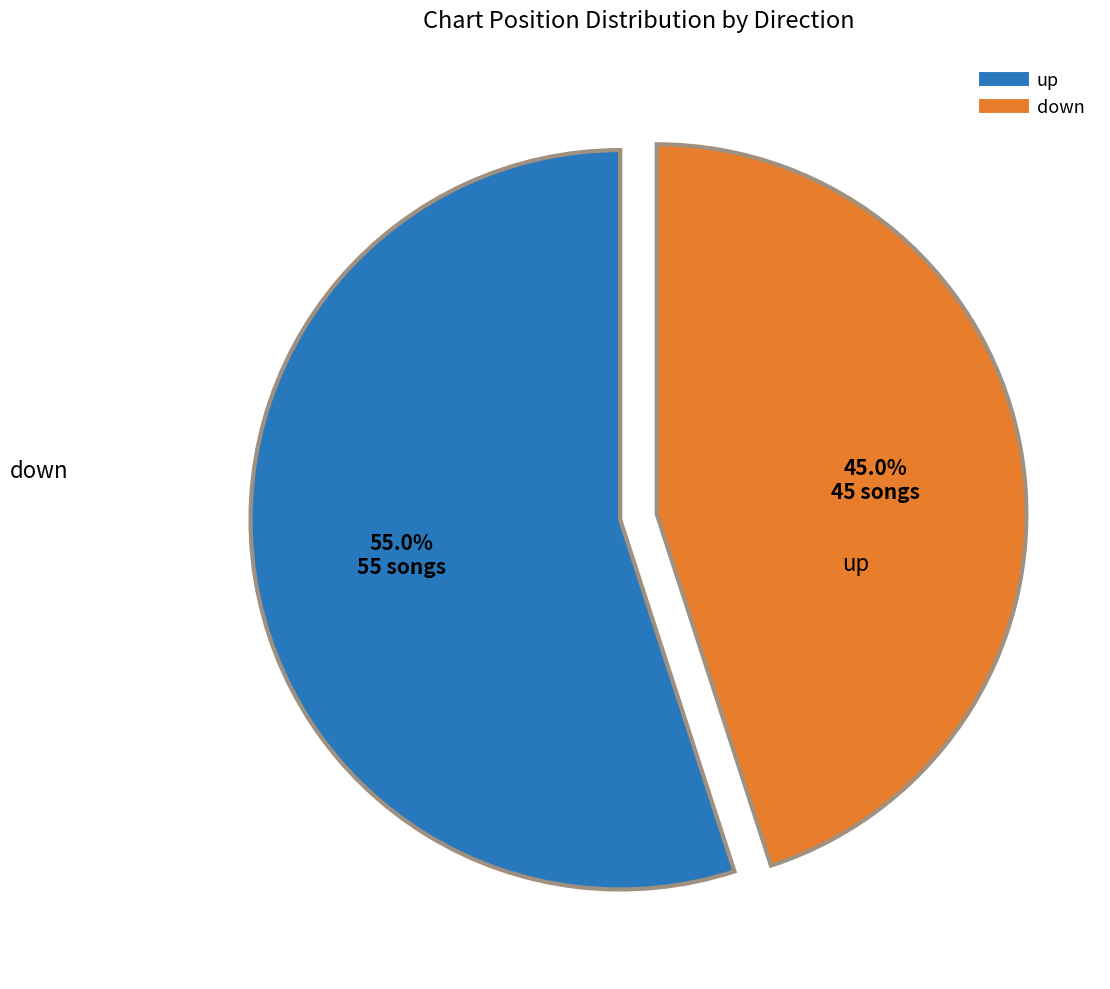

To the nearest percent, what is the average slice percentage?

50%